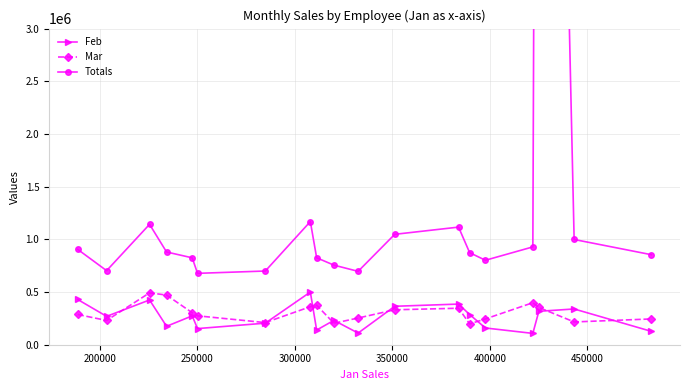

In Mar, how many points are higher than both neighbors (excluding endpoints)?

4